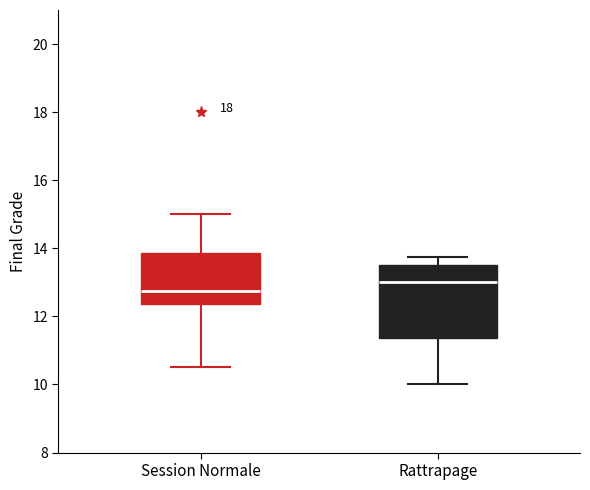

Which box has the lowest median line?

Session Normale